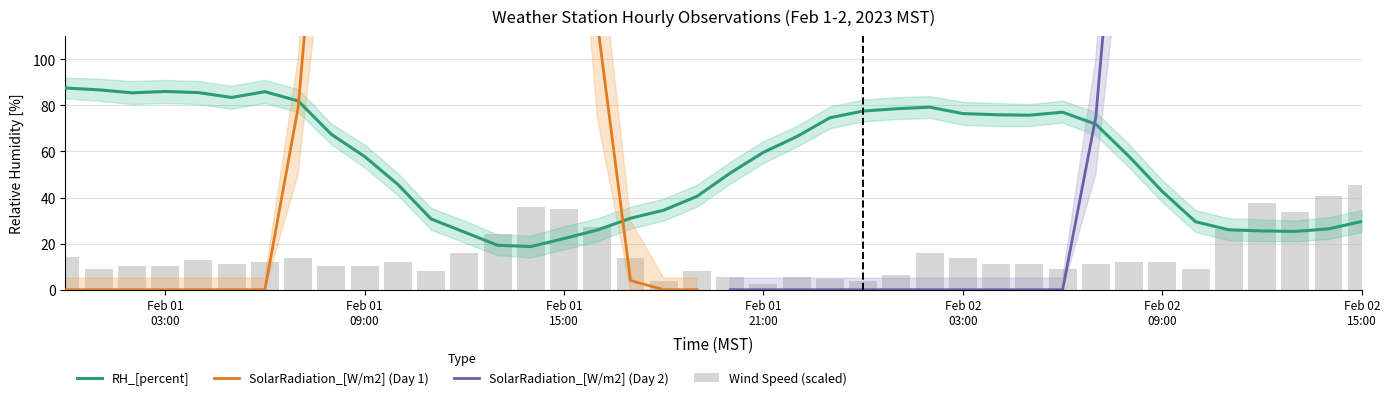

Rank the series by their maximum value, from highest to lowest.

SolarRadiation_[W/m2], RH_[percent], Scalar_WindSpeed_[m/s]